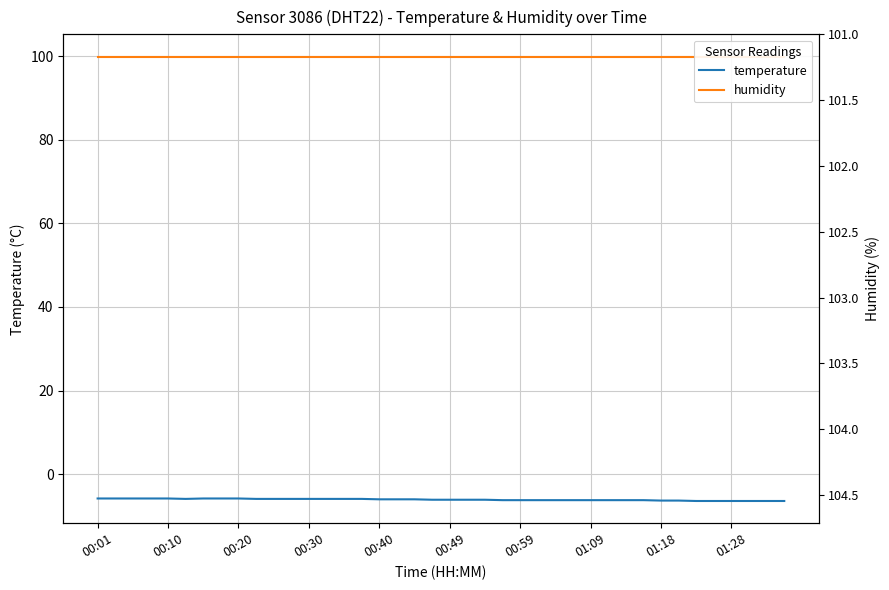

Which category has the highest value across all series?

00:01